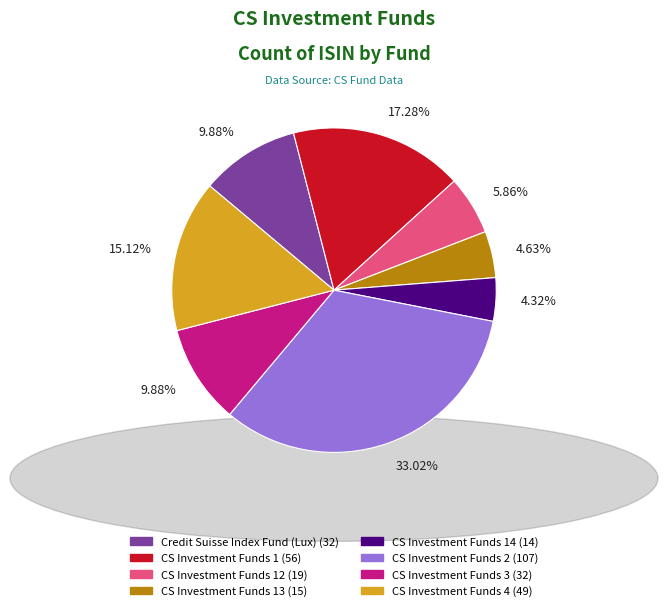

Is CS Investment Funds 13 (15) the majority of the pie?

No